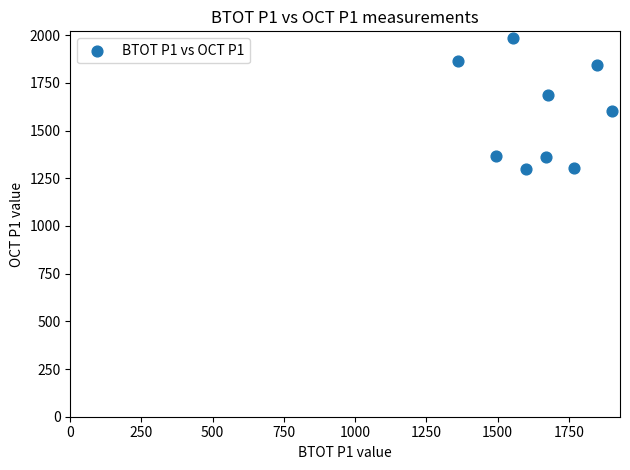

What is the average Y value?

1591.4